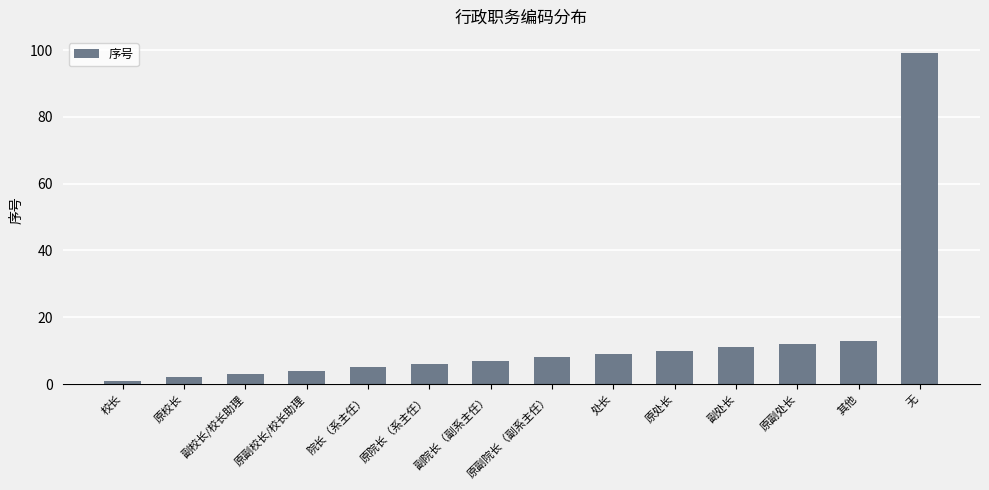

What is the sum of all values?

190